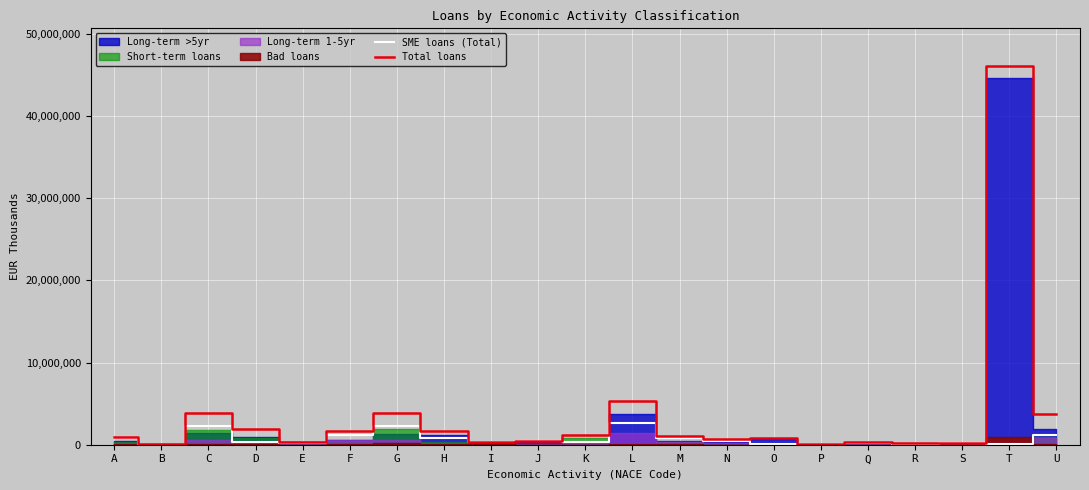

What is the total value across all series at E?

583048